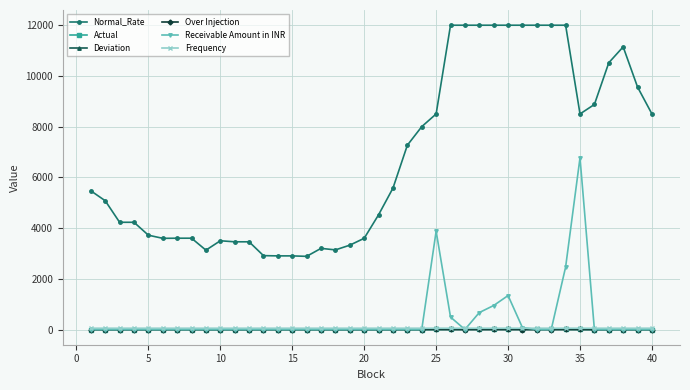

How many data points in Over Injection are above 0?

8